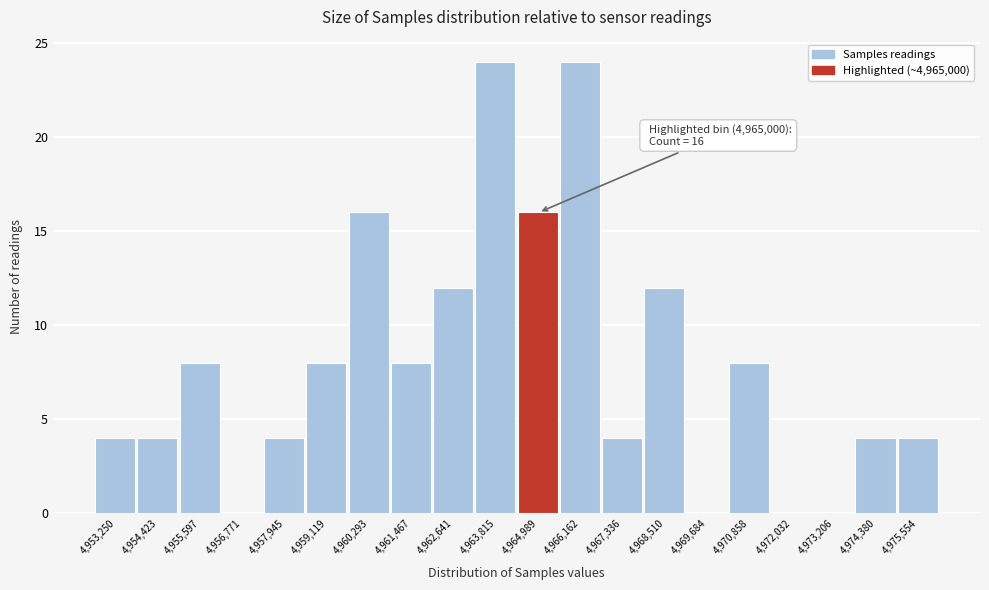

Reading left to right, transcribe all the data shown in this chart.

4,953,250=4	4,954,423=4	4,955,597=8	4,956,771=0	4,957,945=4	4,959,119=8	4,960,293=16	4,961,467=8	4,962,641=12	4,963,815=24	4,964,989=16	4,966,162=24	4,967,336=4	4,968,510=12	4,969,684=0	4,970,858=8	4,972,032=0	4,973,206=0	4,974,380=4	4,975,554=4